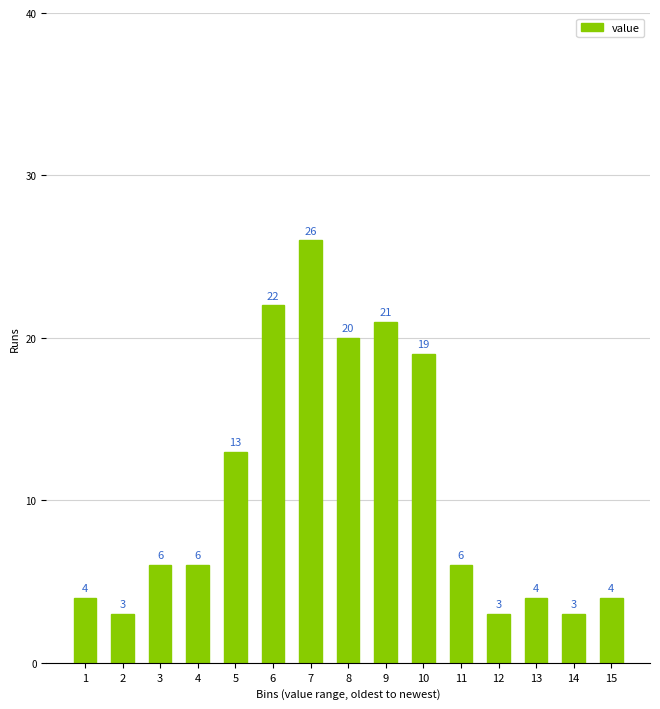

Reading left to right, list all the values displayed in this chart.

4	3	6	6	13	22	26	20	21	19	6	3	4	3	4